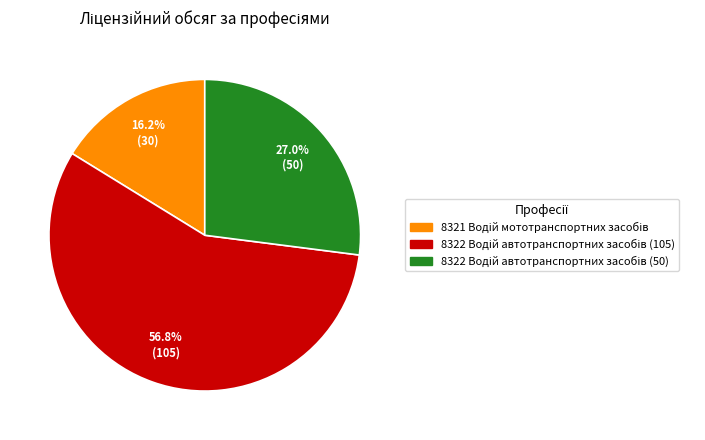

Is there any slice that represents more than half of the pie?

Yes